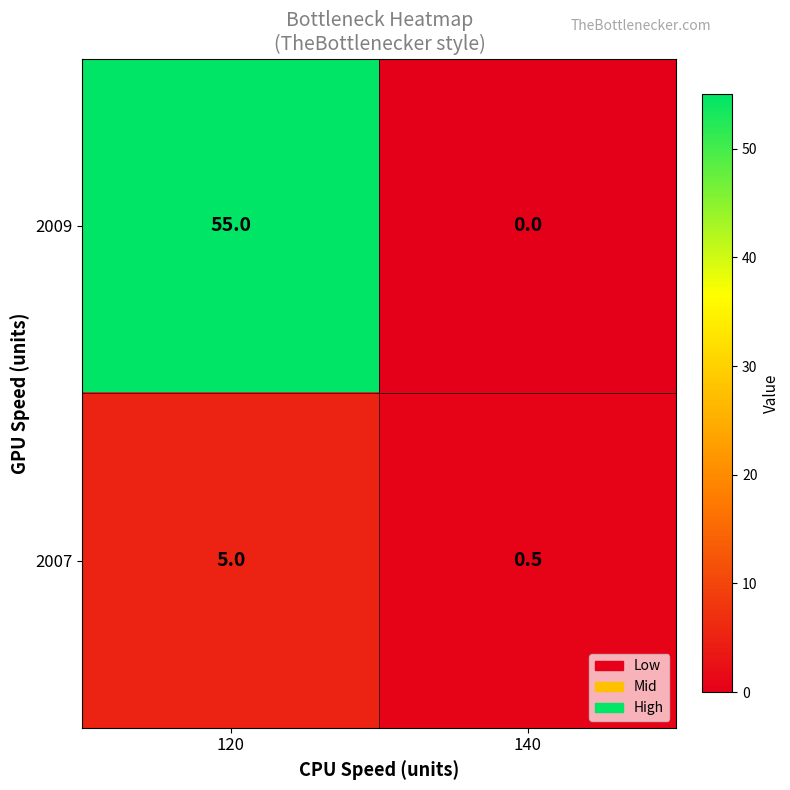

Rank the series by their maximum value, from lowest to highest.

2007, 2009